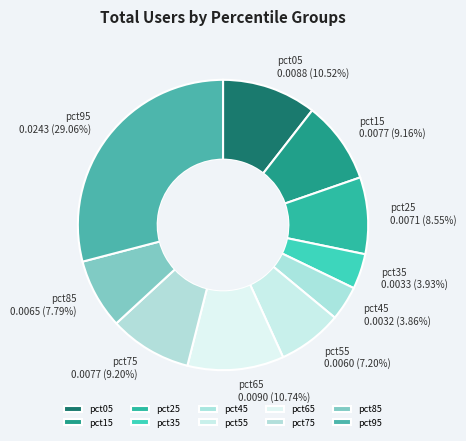

Does pct85 account for over 50% of the chart?

No